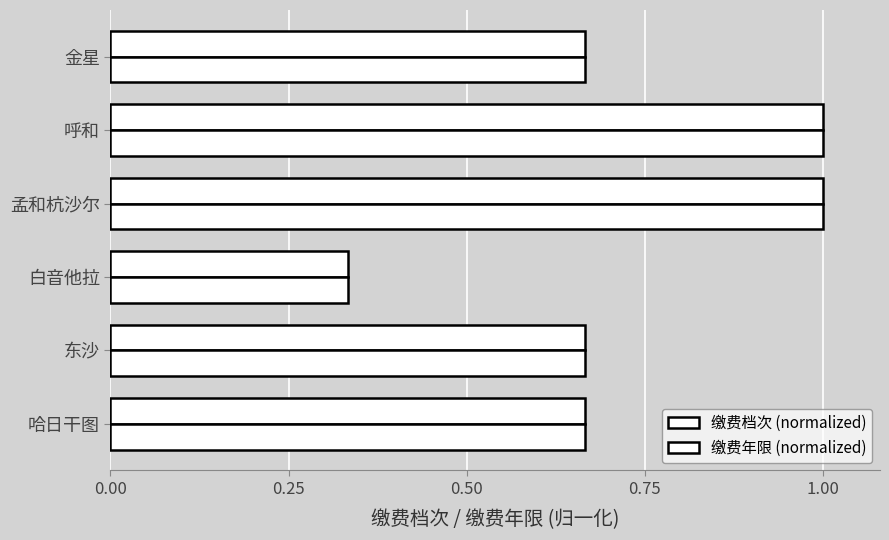

Count the number of categories in the chart.

6